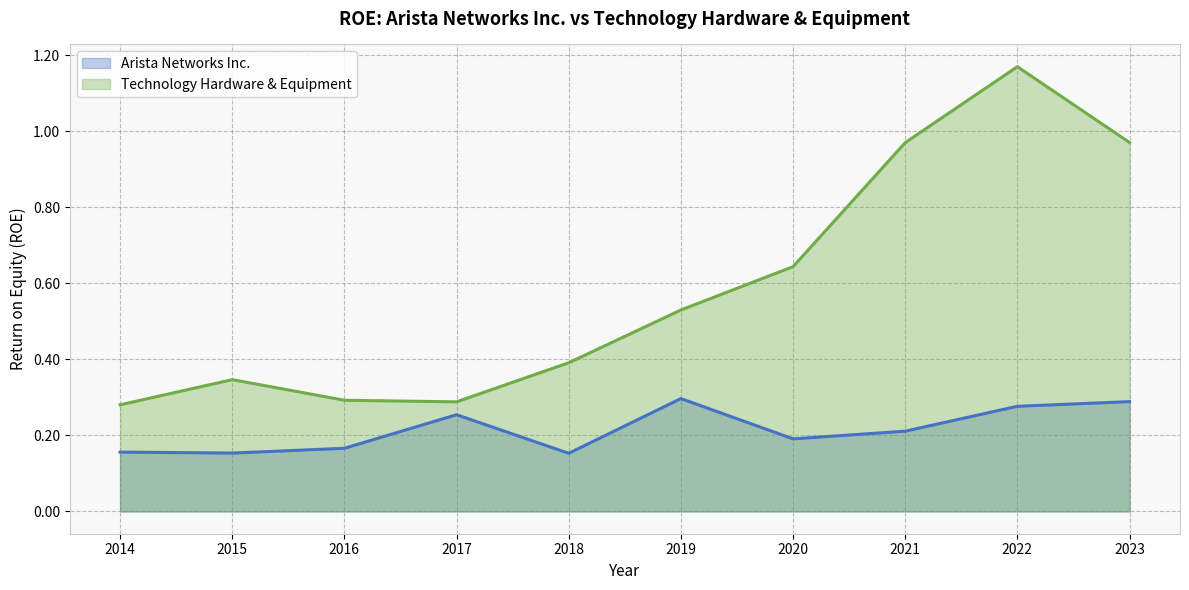

At which label is Arista Networks Inc. closest to 0?

2018